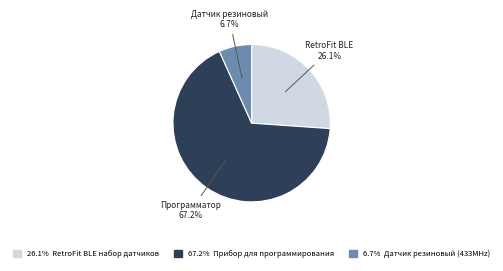

Is there a majority slice in this chart?

Yes